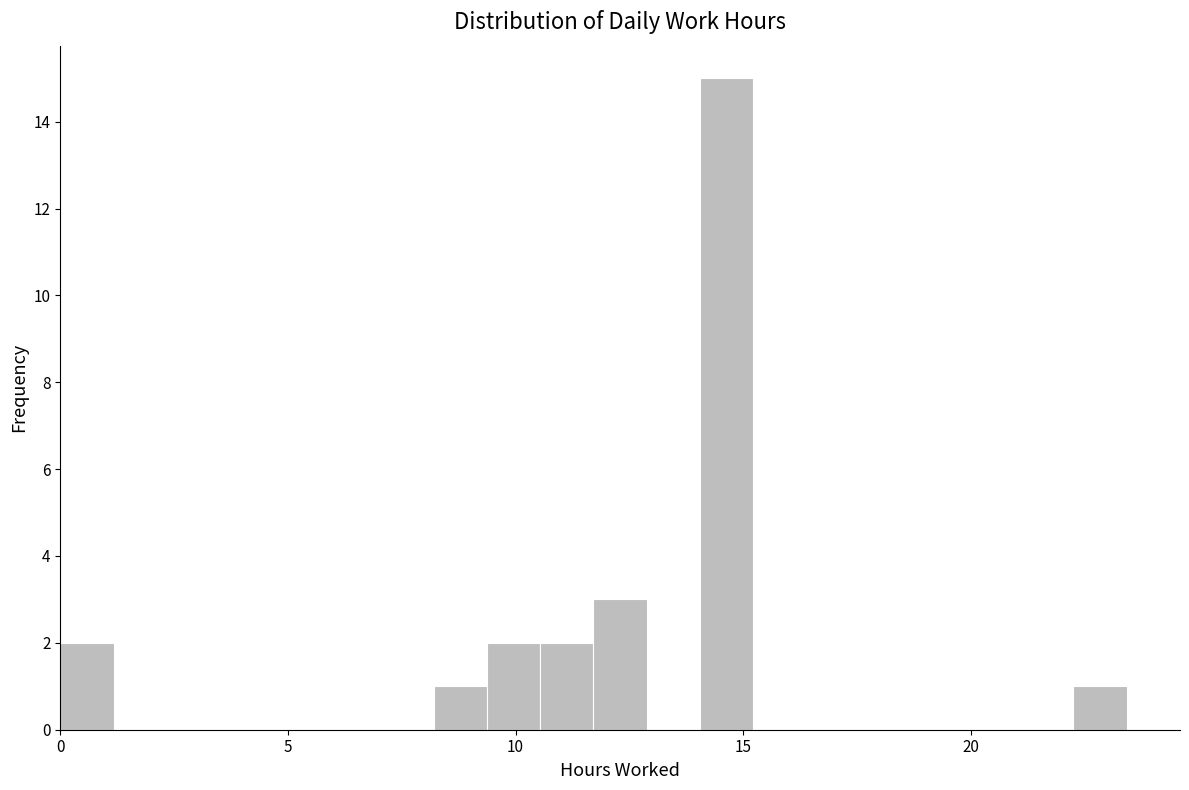

Read against the x-axis, roughly where is the centre of the tallest bar?

14.5